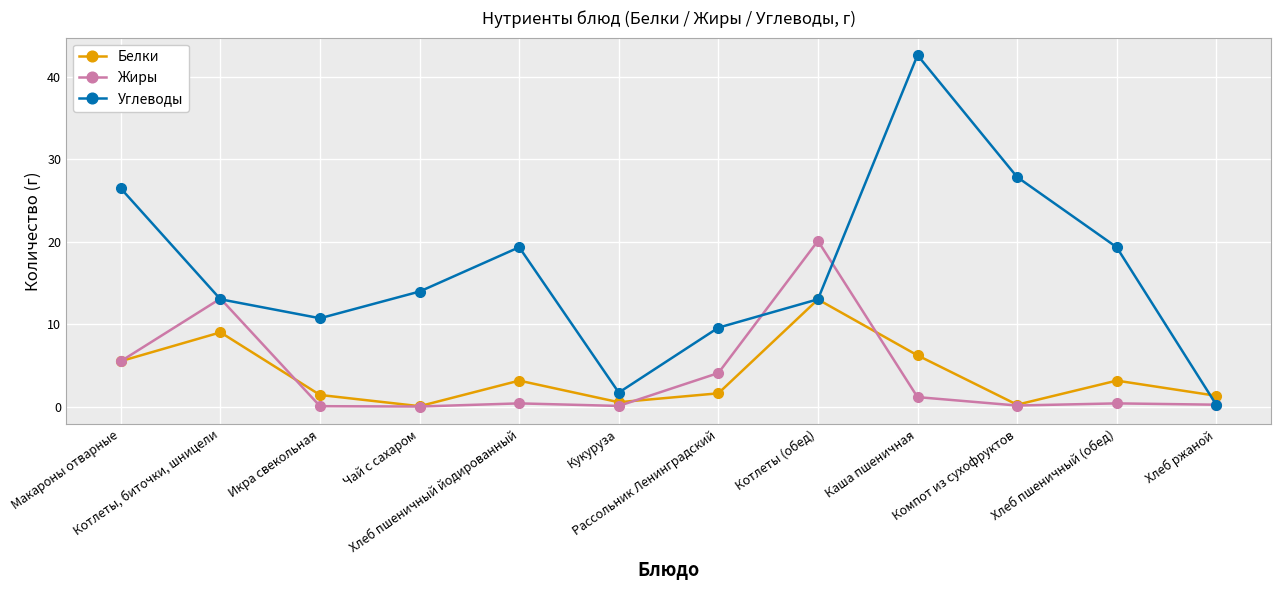

What is the greatest value displayed?

42.6